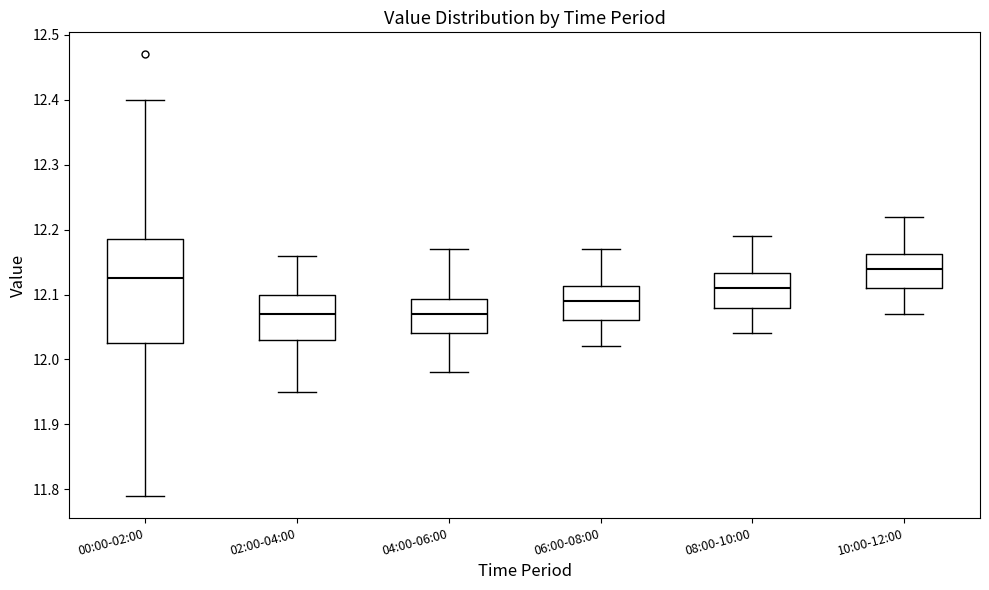

Comparing the boxes themselves (not the whiskers), which one is the tallest?

00:00-02:00